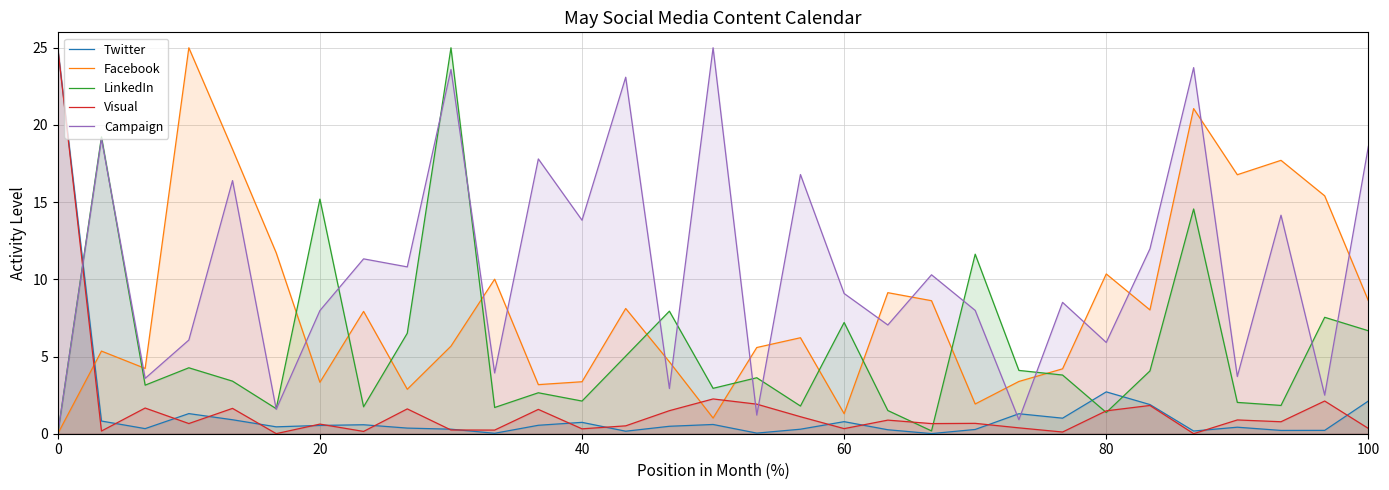

True or false: Twitter and Campaign intersect in this chart.

True